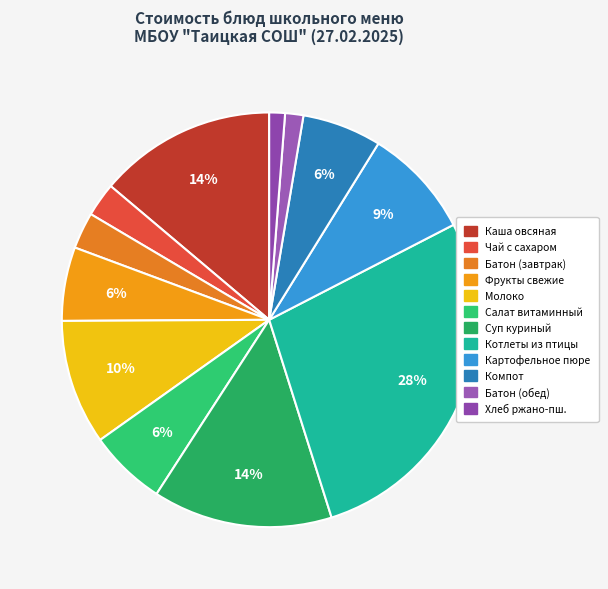

Does any single category account for the majority?

No